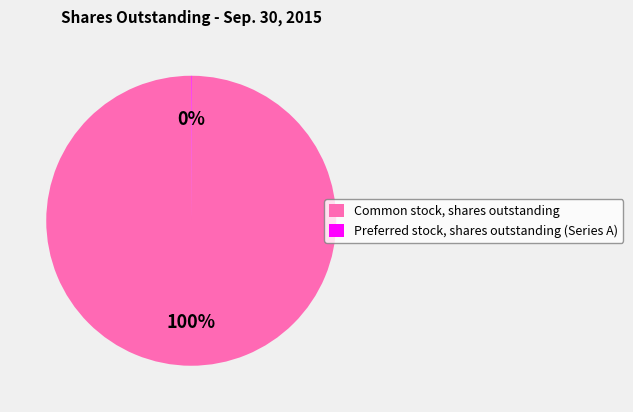

To the nearest percent, what portion does Common stock, shares outstanding represent?

100%